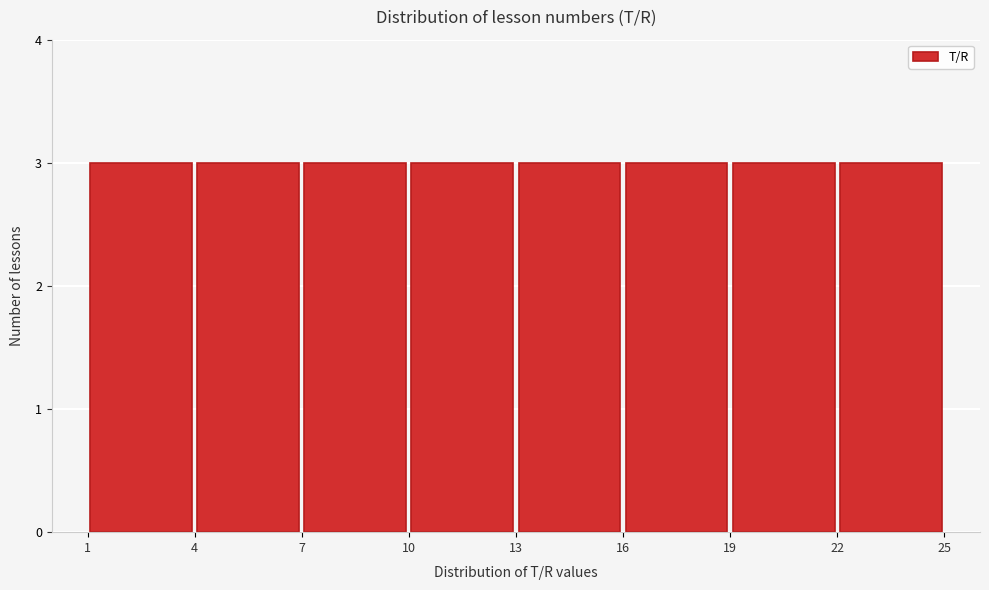

Reading left to right, transcribe this chart: for each bar, give the range it covers on the x-axis and its height. The values are not printed on the chart, so give them approximately, as read against the axis.

1 to 4: 3
4 to 7: 3
7 to 10: 3
10 to 13: 3
13 to 16: 3
16 to 19: 3
19 to 22: 3
22 to 25: 3